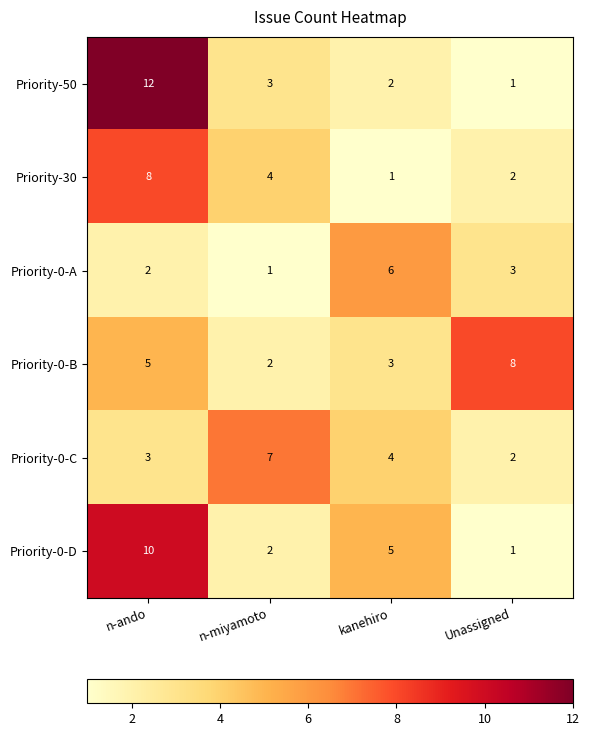

How many data points does each series have?

4